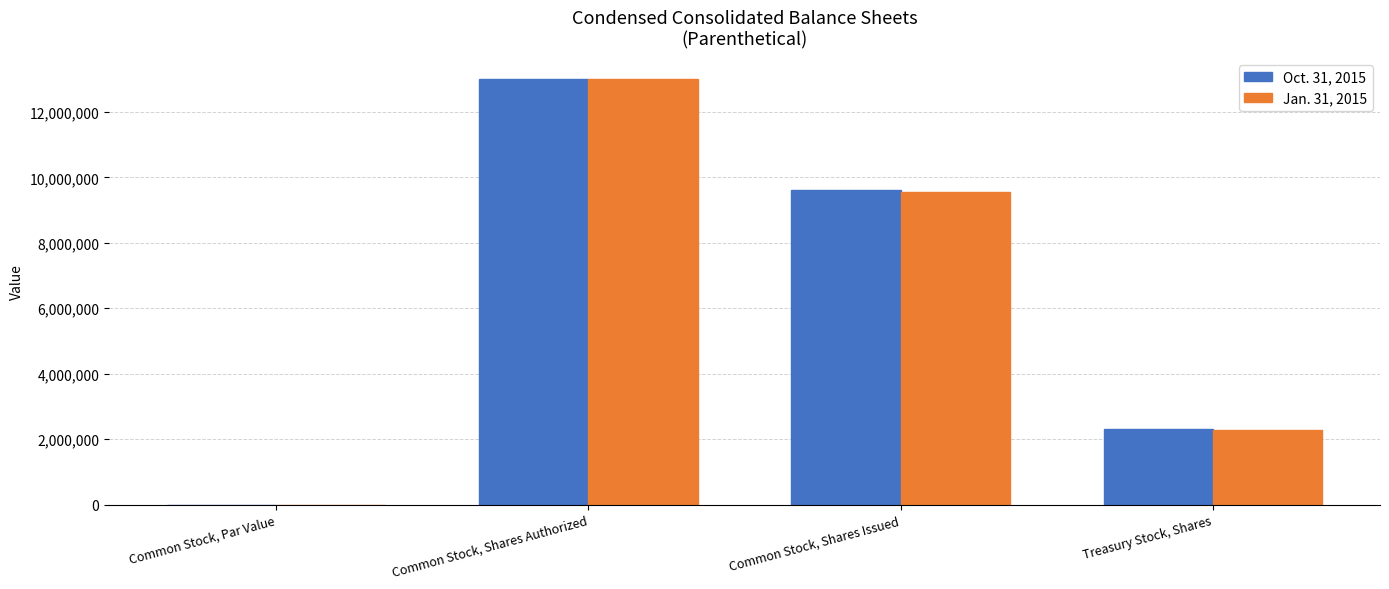

How many categories are shown in the chart?

4